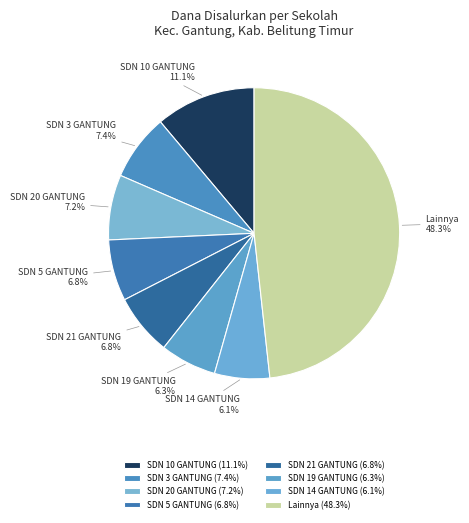

Between SDN 3 GANTUNG and SDN 10 GANTUNG, which is larger?

SDN 10 GANTUNG